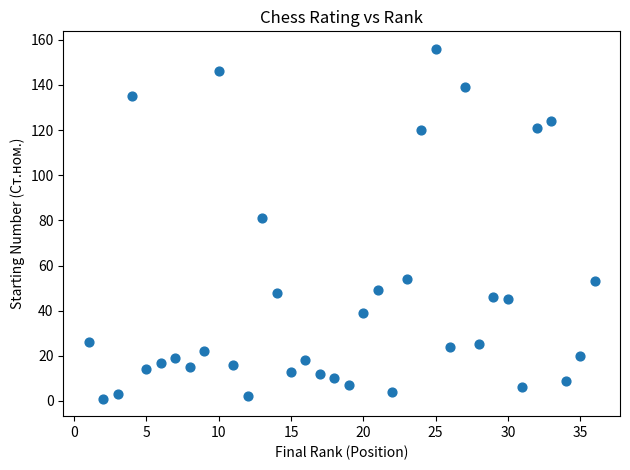

What is the range of Y values (max minus min)?

155